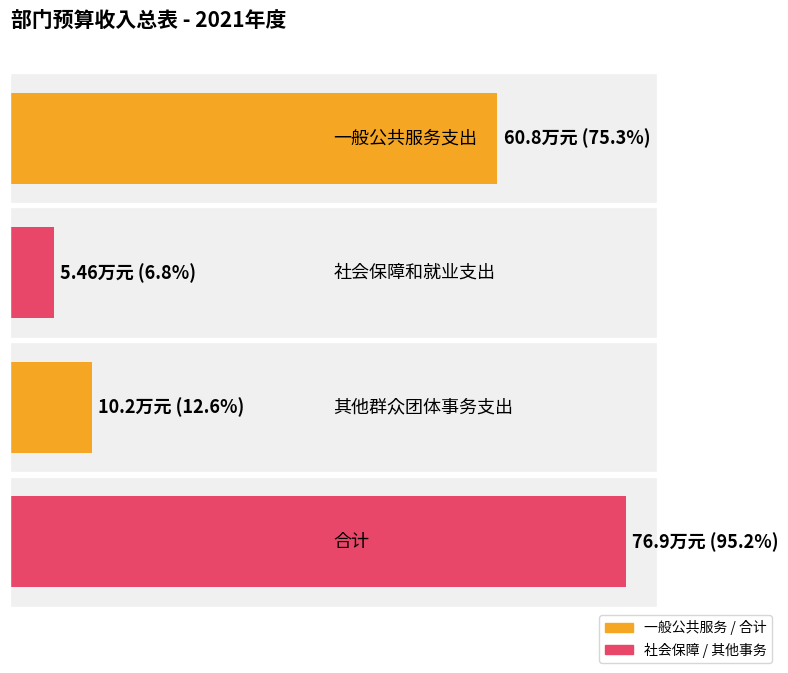

What is the value of the 本年收入合计 bar at the 4th from the left?

76.9